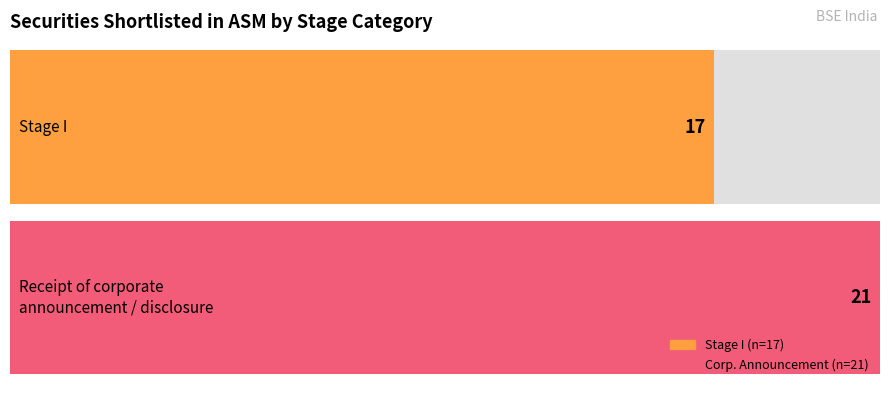

How many values are between 17 and 21?

2